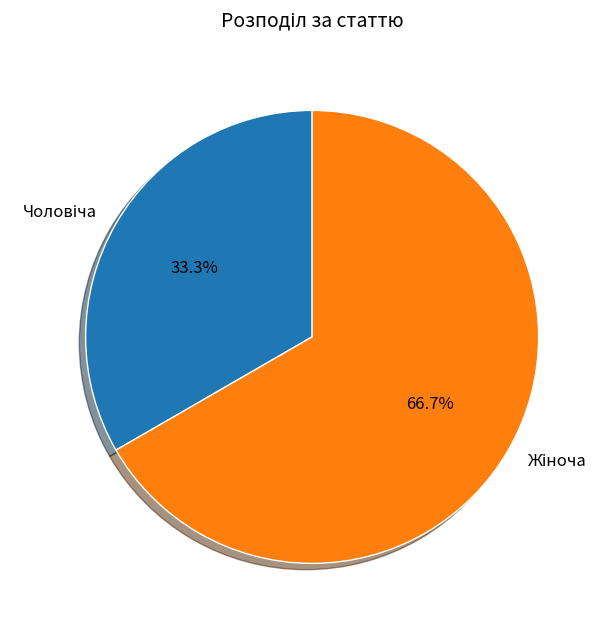

Is there a majority slice in this chart?

Yes